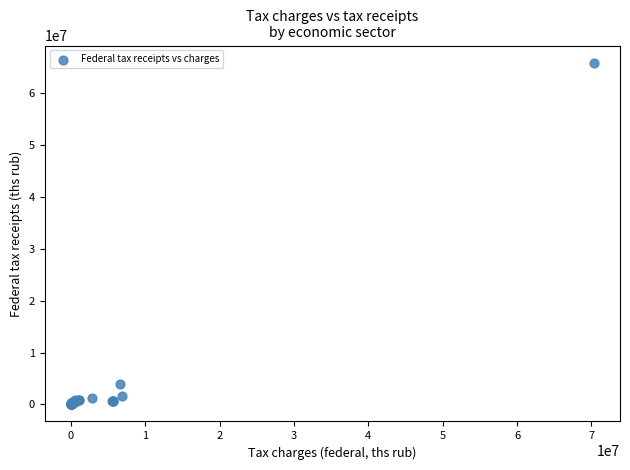

What Y value in the scatter plot is closest to 32945903?

3975103